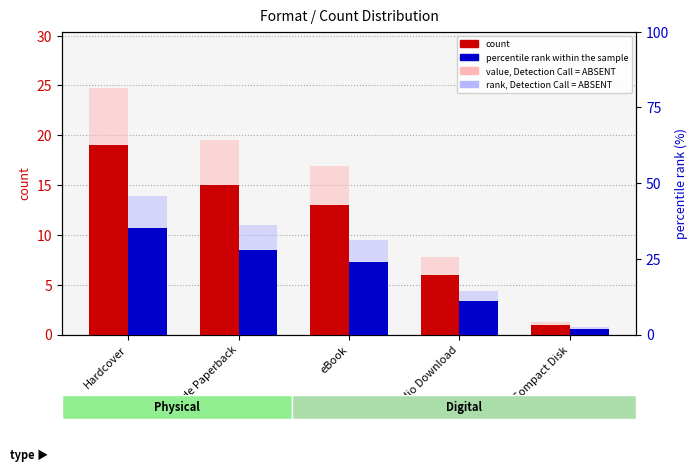

What is the lowest value of the percentile rank within the sample series?

1.9